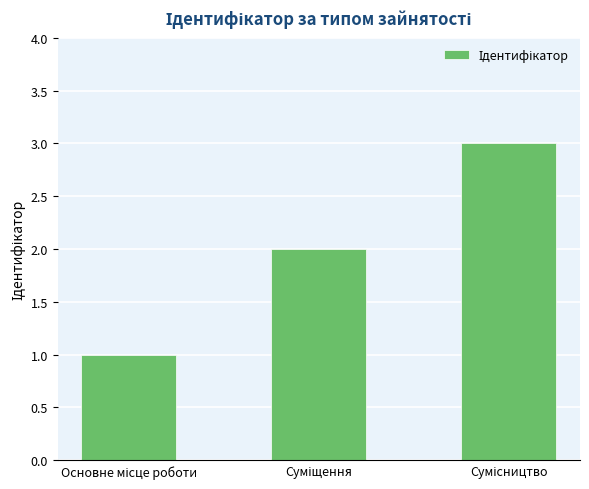

What is the sum of all values?

6